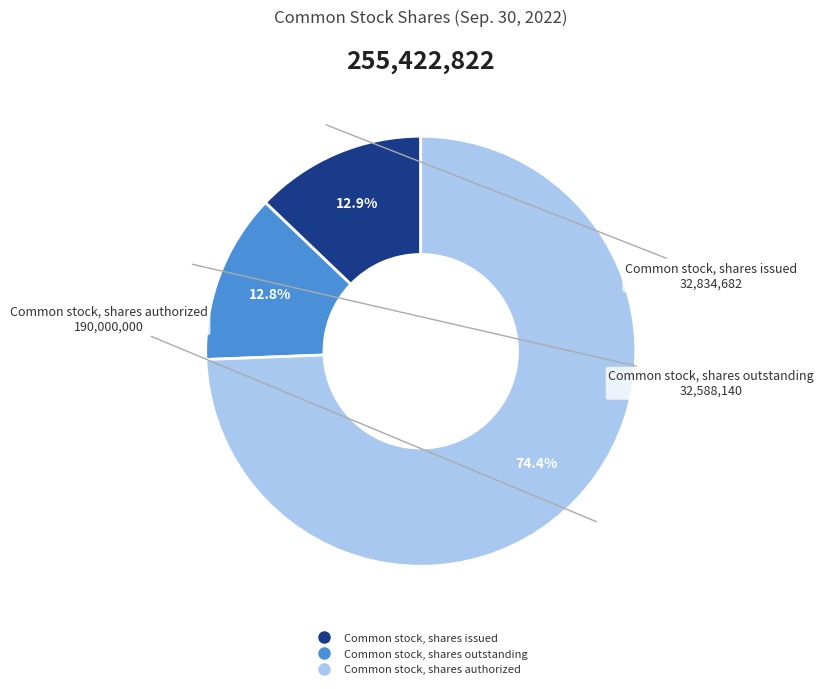

What is the largest slice in the pie chart?

Common stock, shares authorized